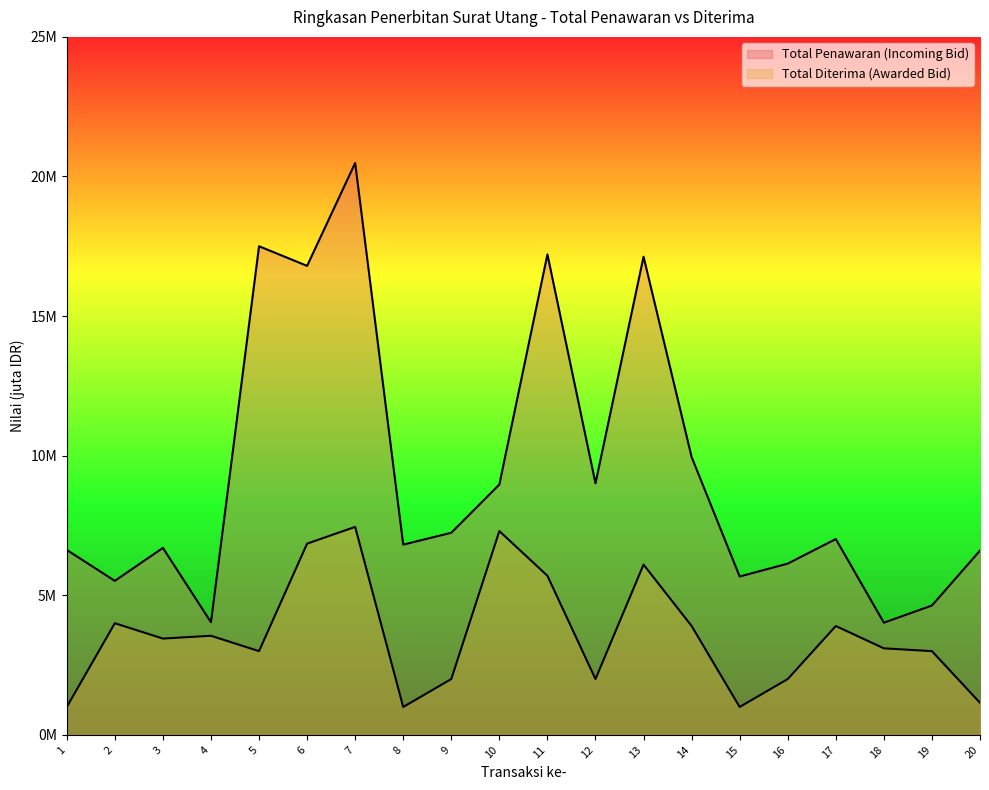

Rank the categories by Total Penawaran (Incoming Bid) value from lowest to highest.

18, 4, 19, 2, 15, 16, 20, 1, 3, 8, 17, 9, 10, 12, 14, 6, 13, 11, 5, 7